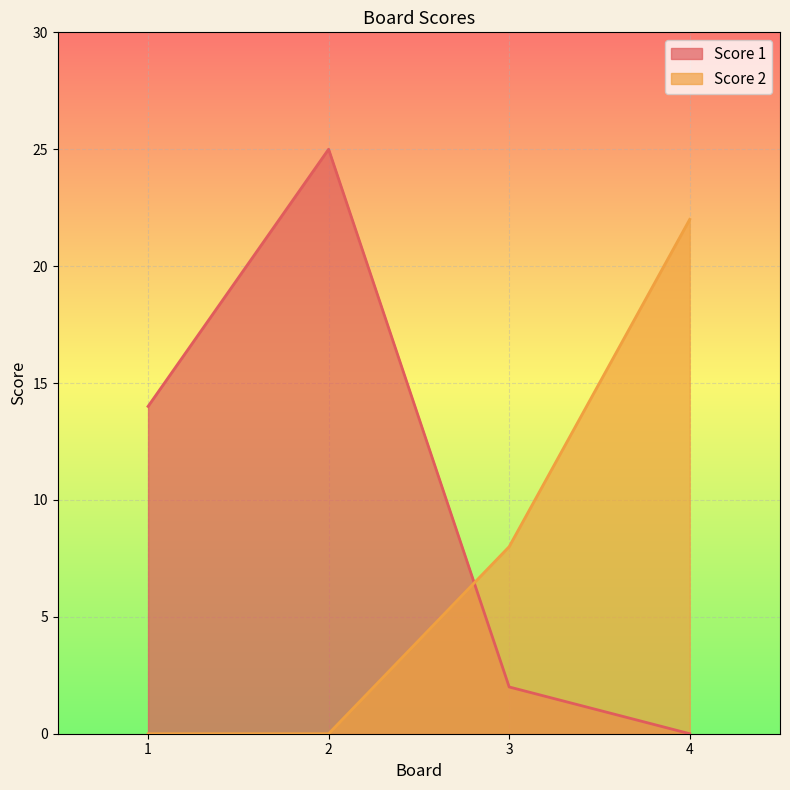

Which series has the largest total across all categories?

Score 1